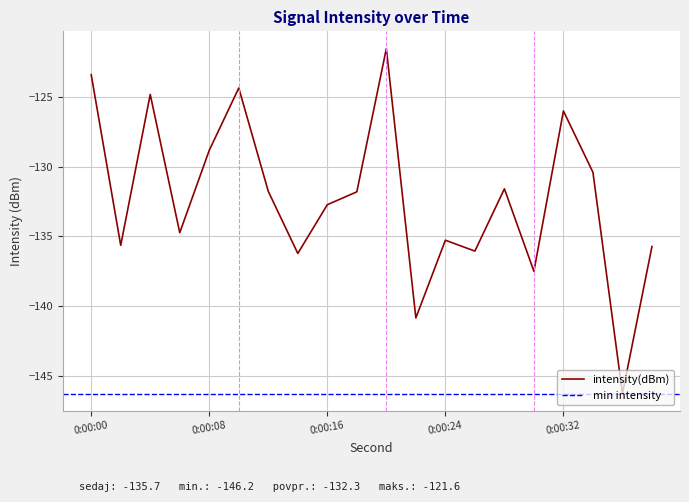

True or false: intensity(dBm) has a value of -132.7 at 0:00:16.

True